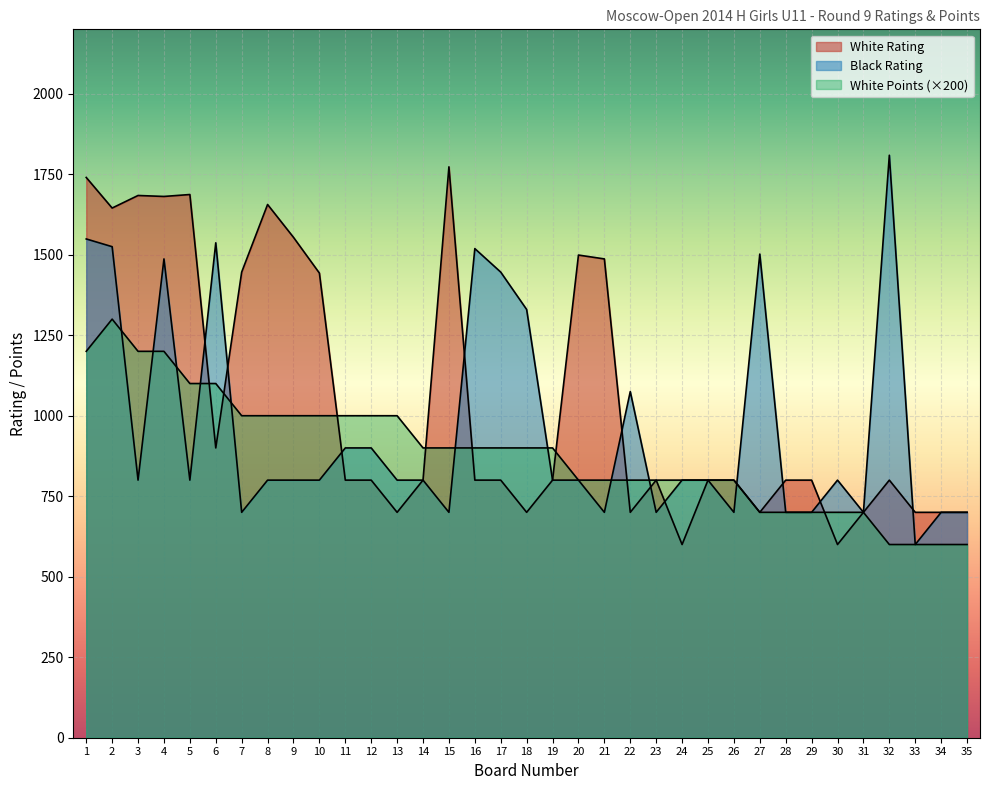

Which series changed the most between 2 and 32?

White Rating